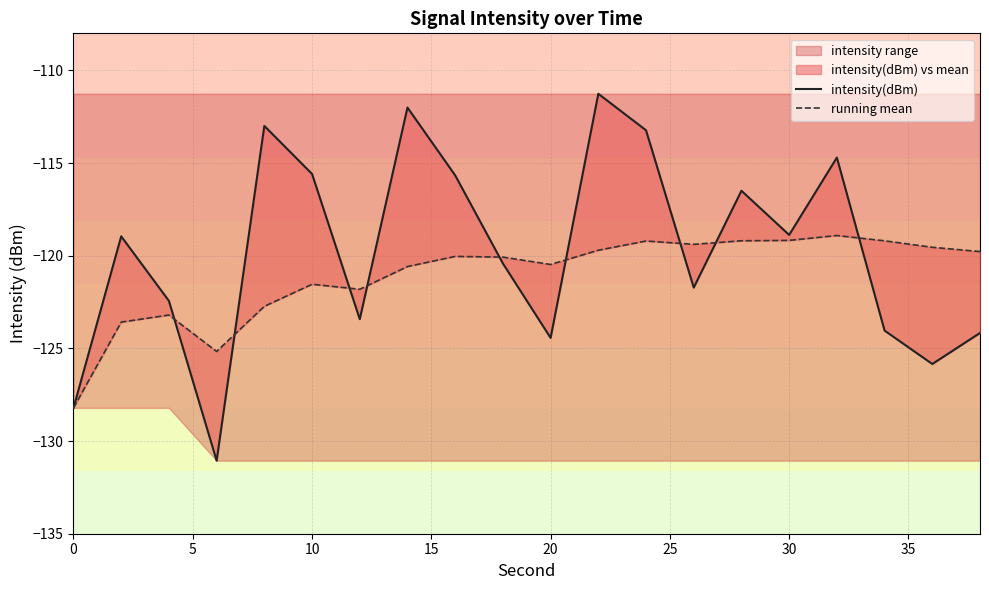

How many data points in intensity(dBm) are less than -118?

12